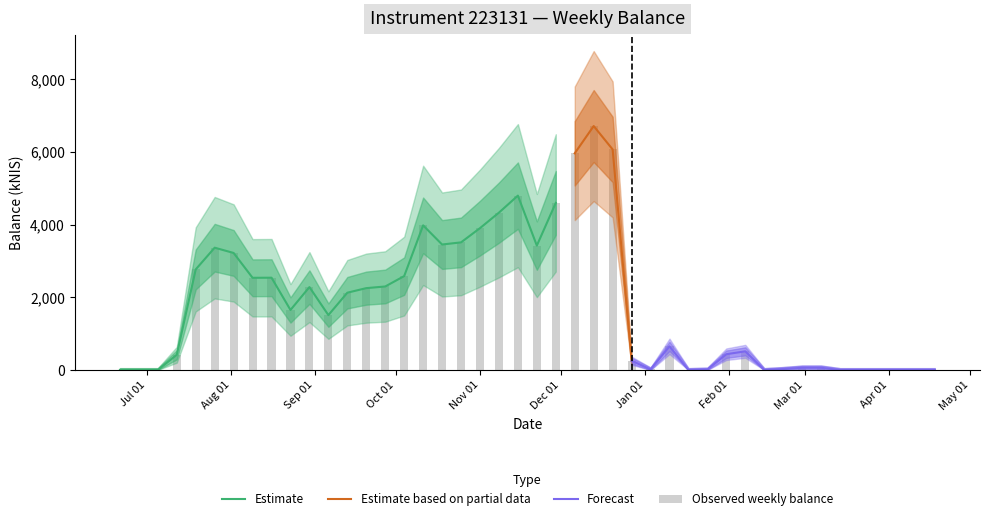

Is it true that the value at 2018-11-22 is 3424.8?

True